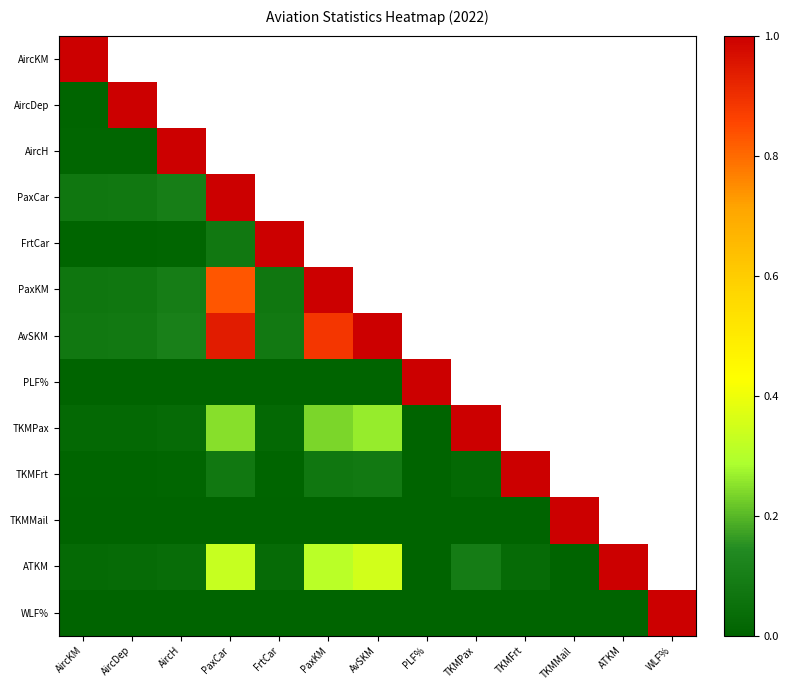

True or false: ATKM has a value of 0.1 at TKMPax.

True